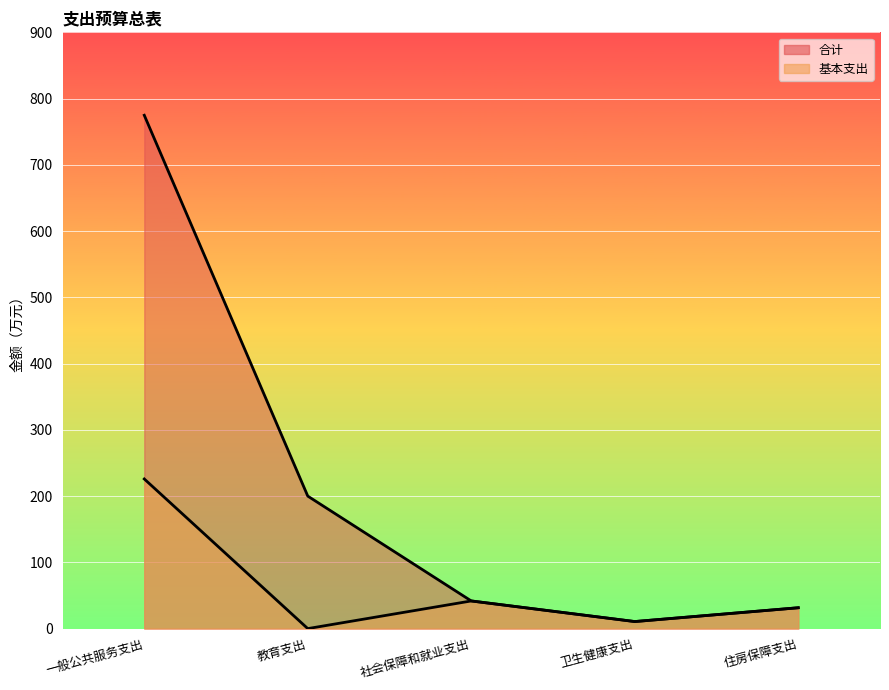

What is the difference between the maximum and minimum values in the 合计 series?

764.2